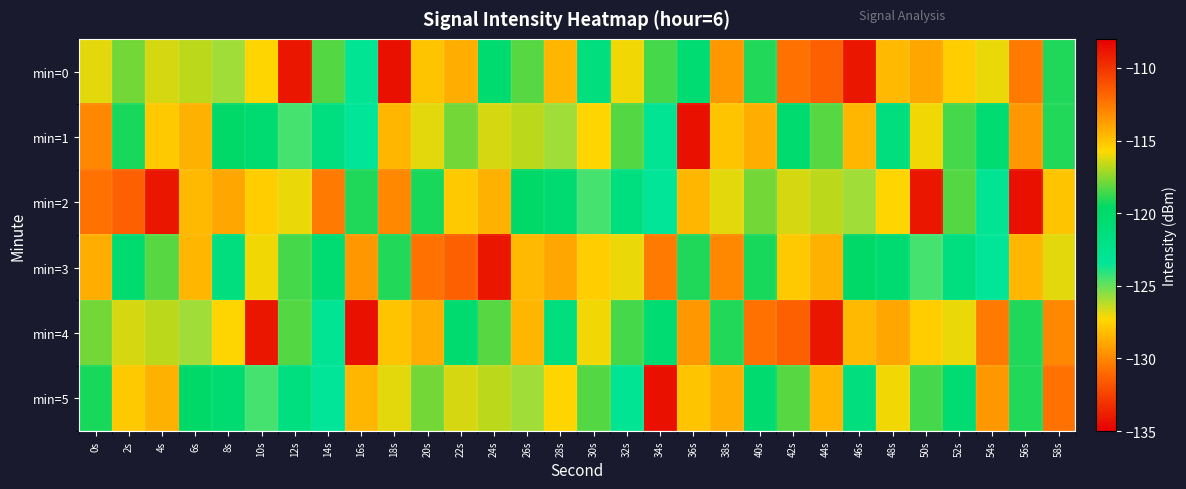

List the series in order of their peak value, highest first.

min=0, min=1, min=2, min=4, min=5, min=3